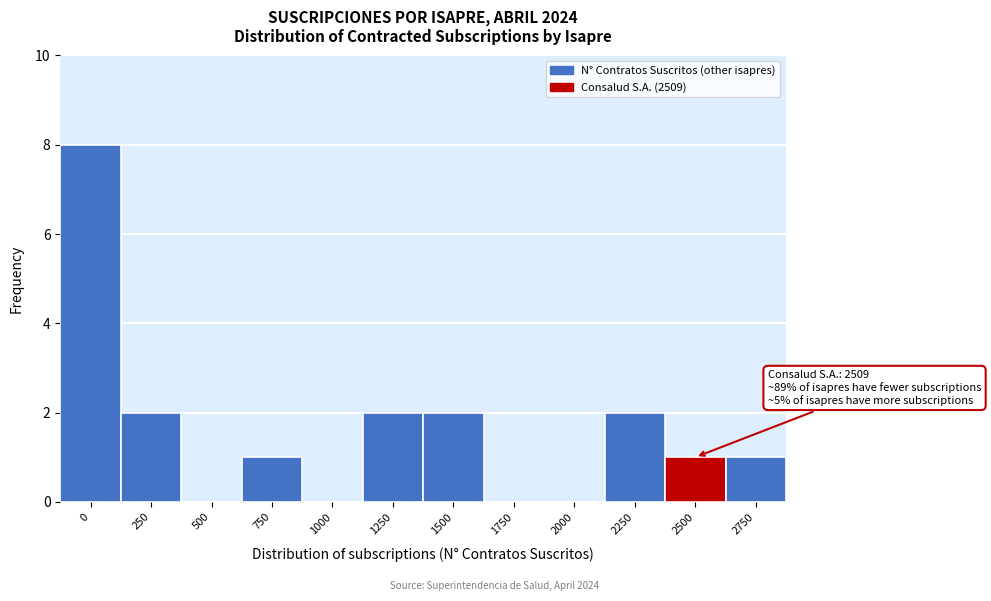

Reading right to left, transcribe all the data shown in this chart.

2750=1	2500=1	2250=2	2000=0	1750=0	1500=2	1250=2	1000=0	750=1	500=0	250=2	0=8